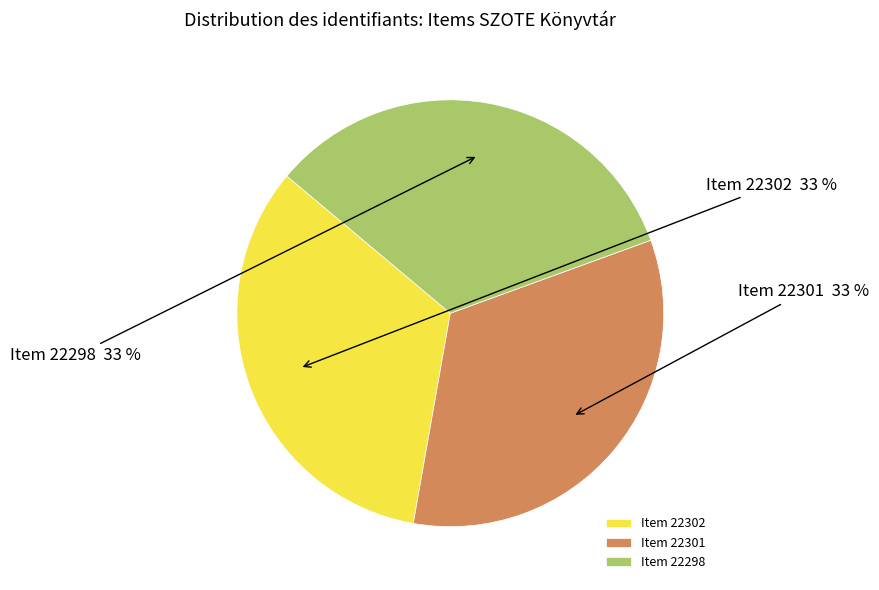

To the nearest percent, what is the combined percentage of Item 22302 and Item 22301?

67%